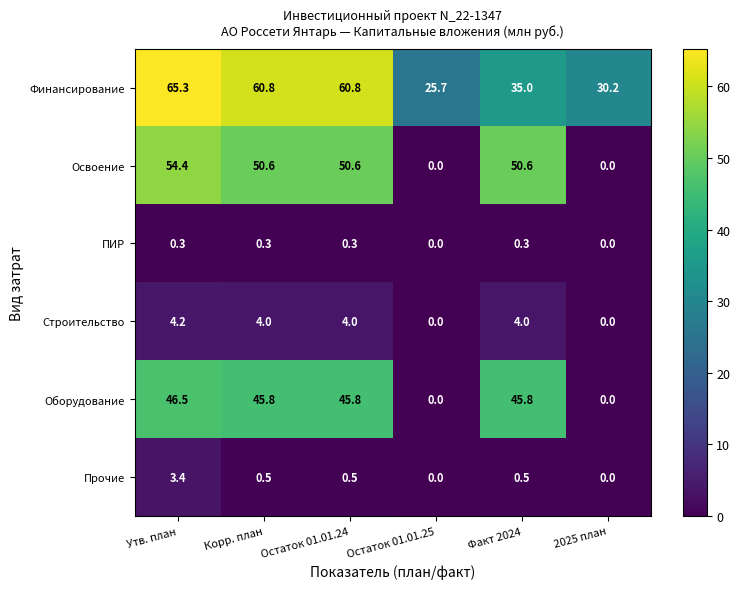

Count the ПИР values in the range 0 to 1.

6